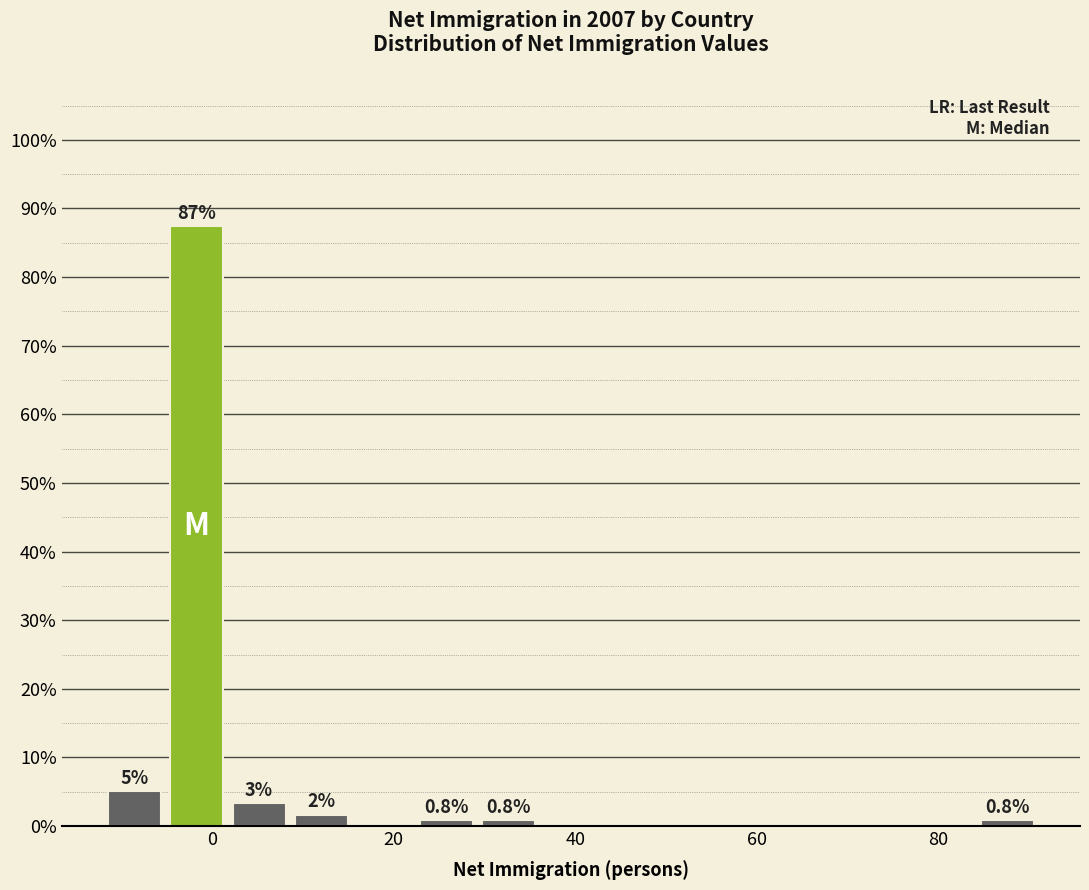

Around what value on the x-axis is the tallest bar? Give the approximate position of its centre, as read against the axis.

-2